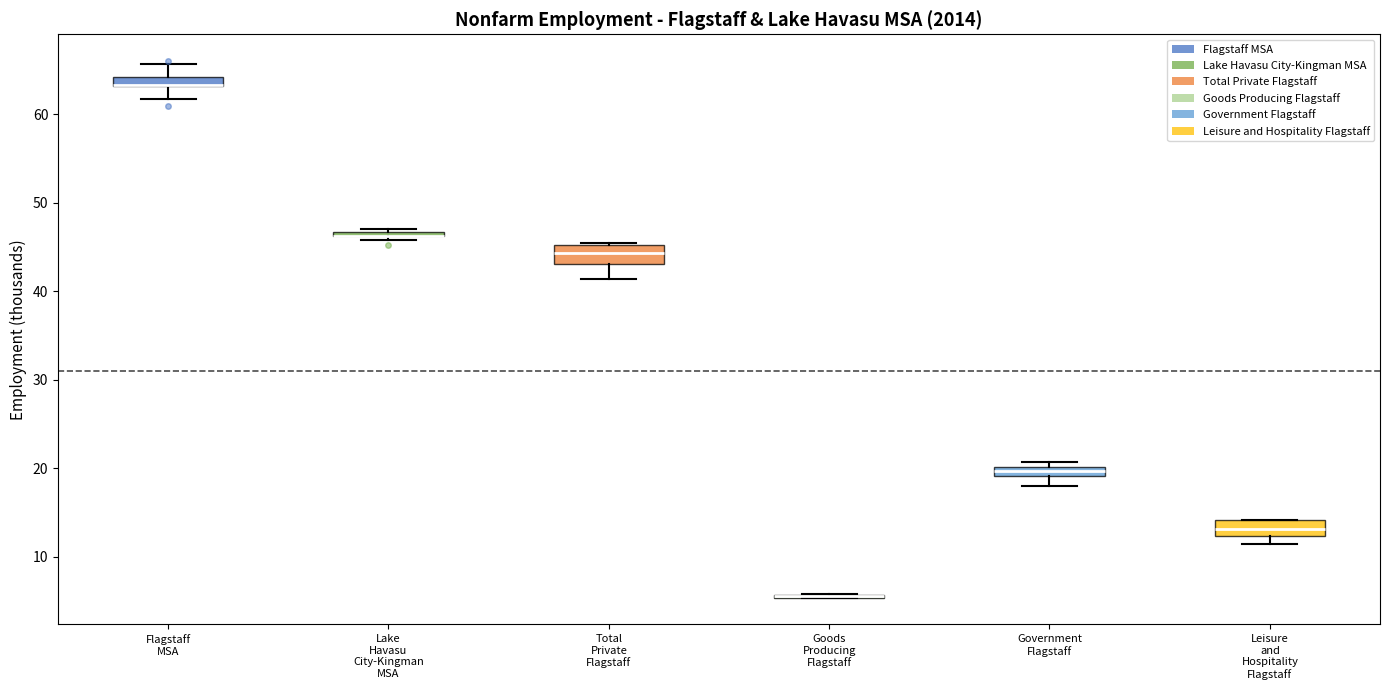

Where does the lower whisker of the box for Flagstaff MSA end on the y-axis? The values are not printed on the chart, so give them approximately, as read against the axis.

62